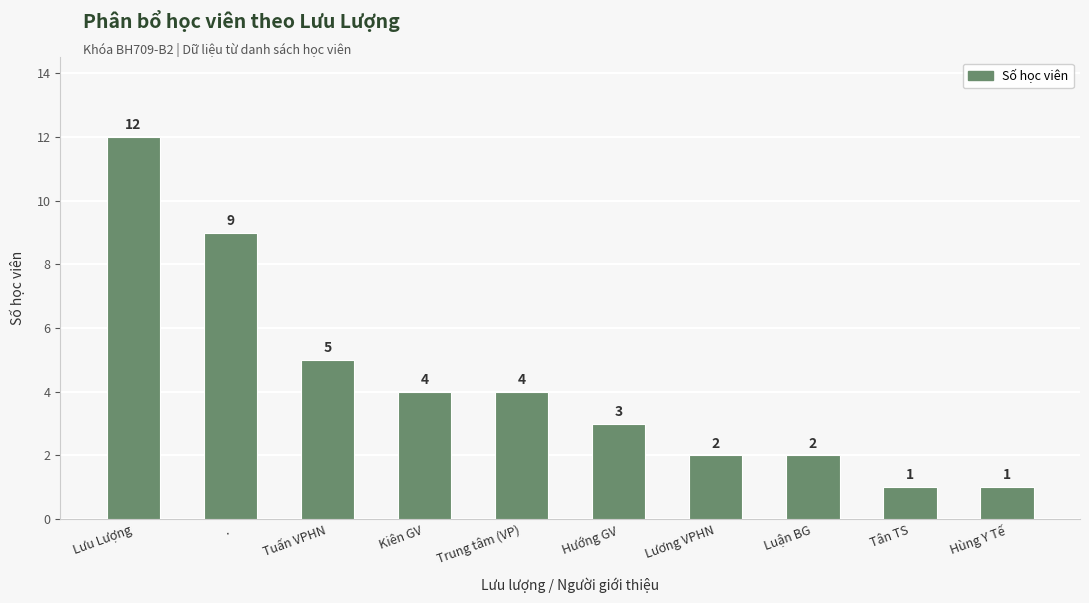

What is the label of the 5th bar from the right?

Hướng GV